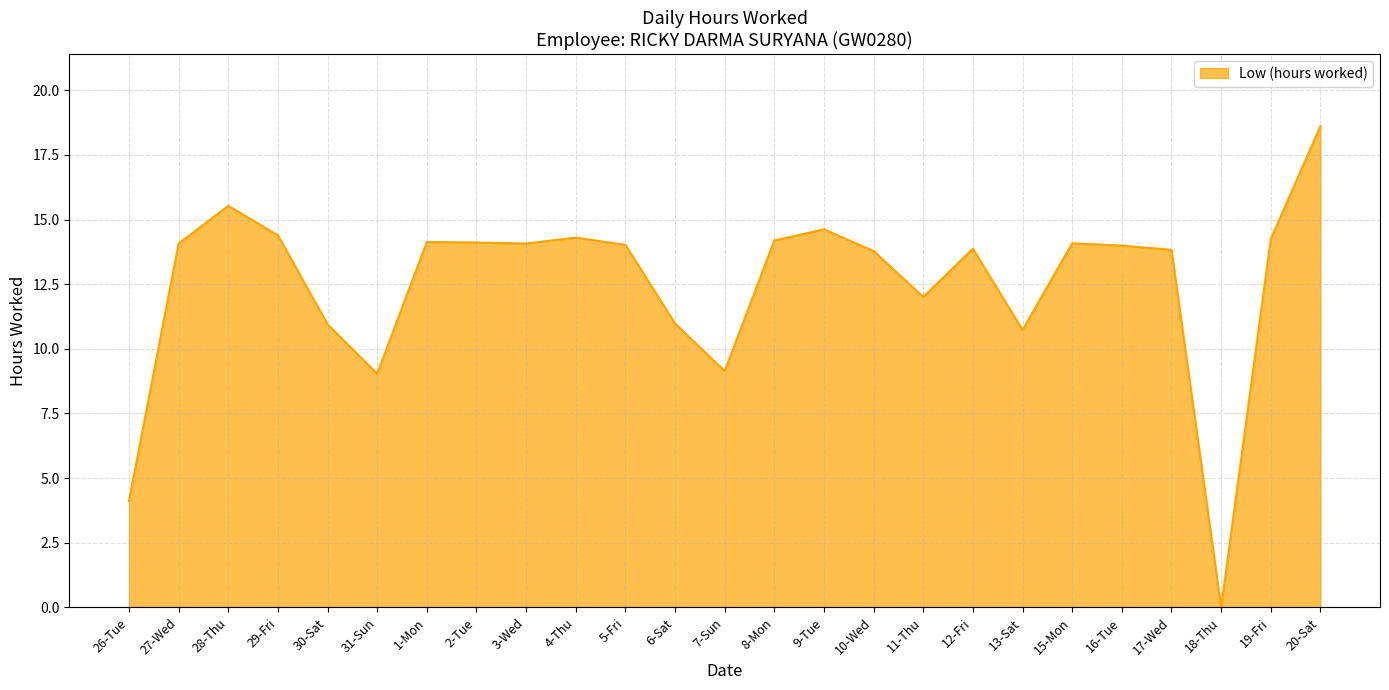

How many lines are shown in the chart?

1